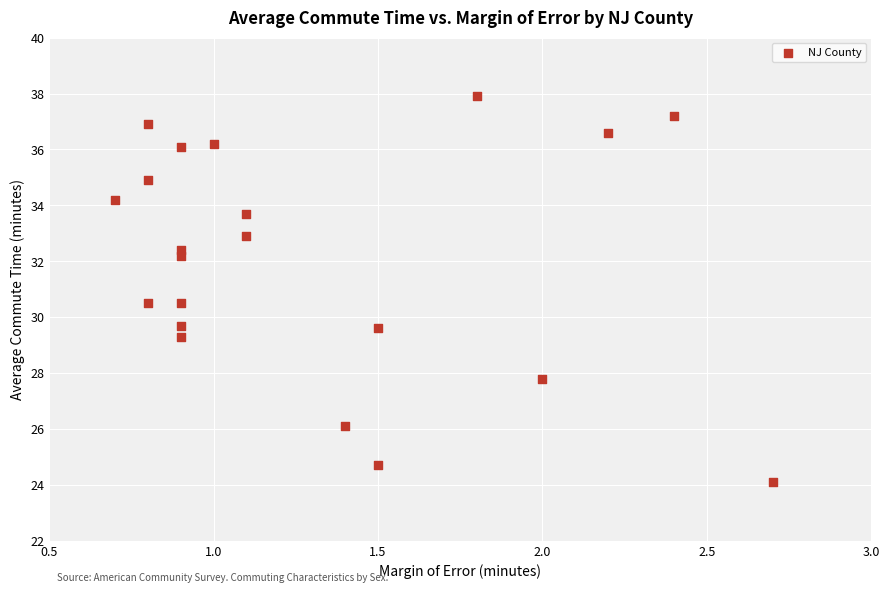

What is the range of Y values (max minus min)?

13.8